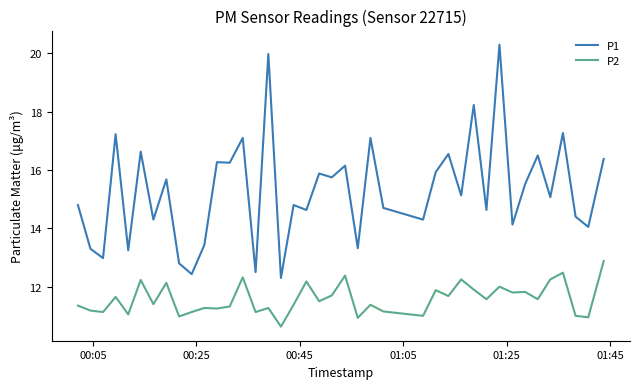

What is the maximum value for P1?

20.3